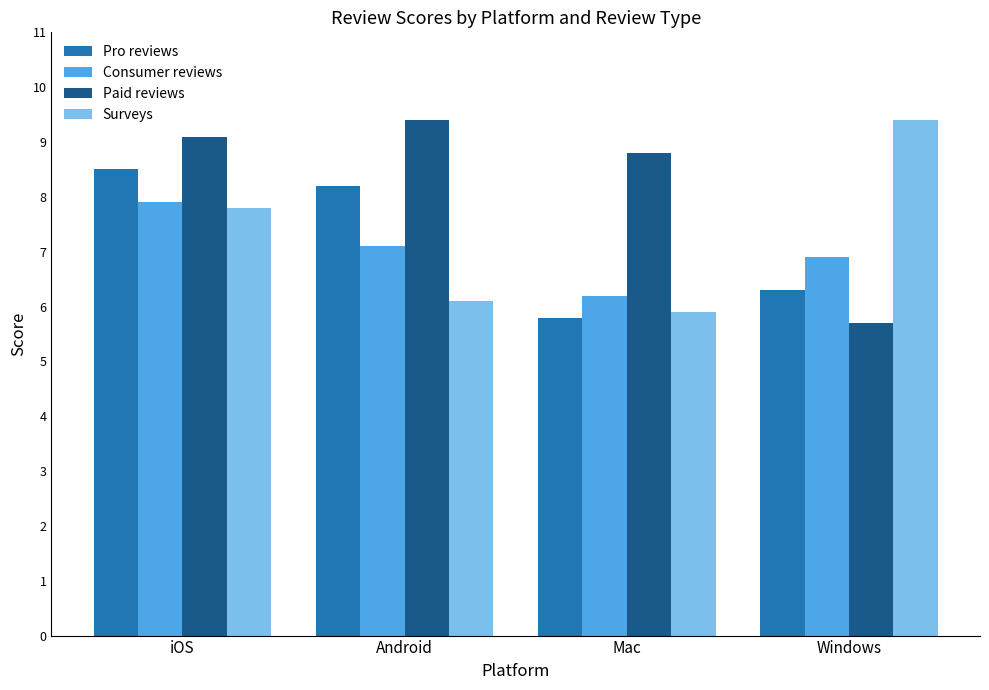

Are the bars grouped side by side (vs. stacked)?

Yes